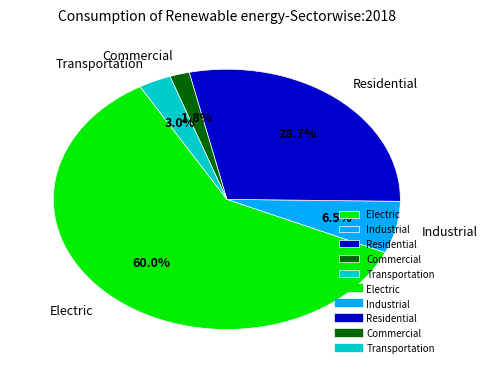

To the nearest percent, what is the difference between the largest and smallest slice percentages?

58%